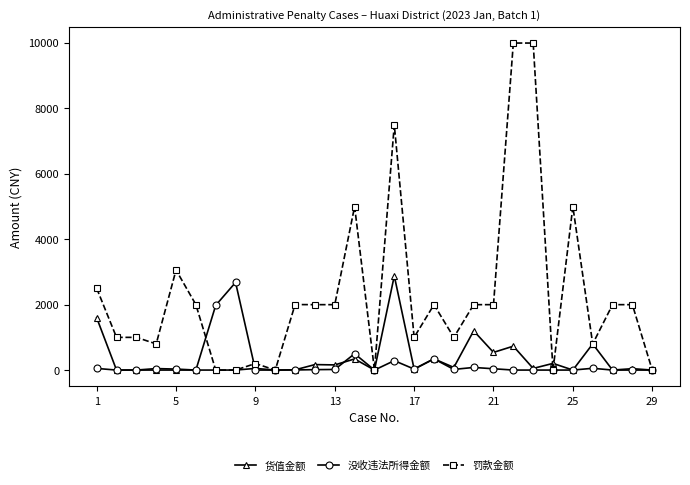

Which series has the largest total across all categories?

罚款金额